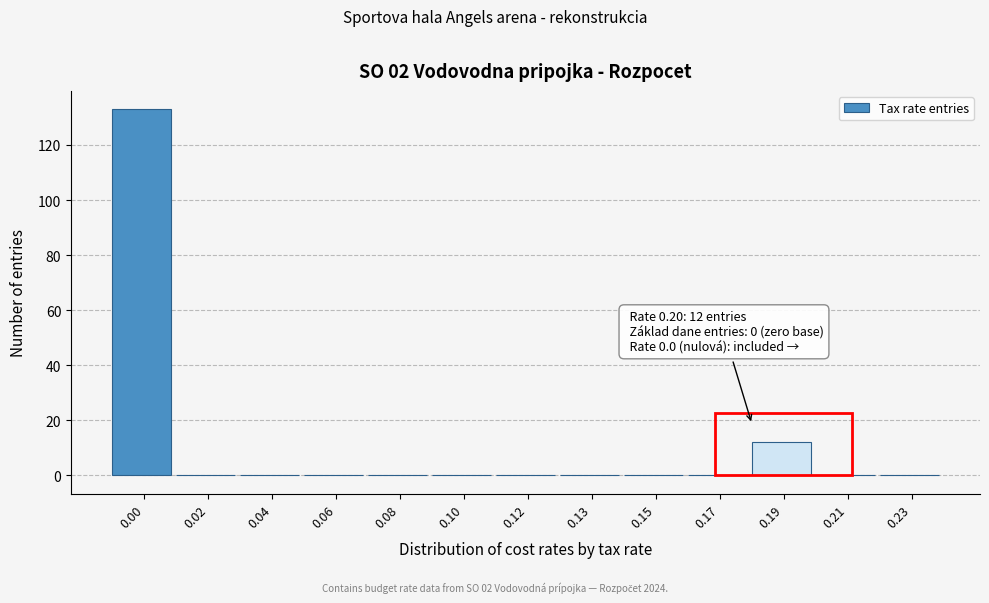

Reading right to left, list all the values displayed in this chart.

0.23=0	0.21=0	0.19=12	0.17=0	0.15=0	0.13=0	0.12=0	0.10=0	0.08=0	0.06=0	0.04=0	0.02=0	0.00=133